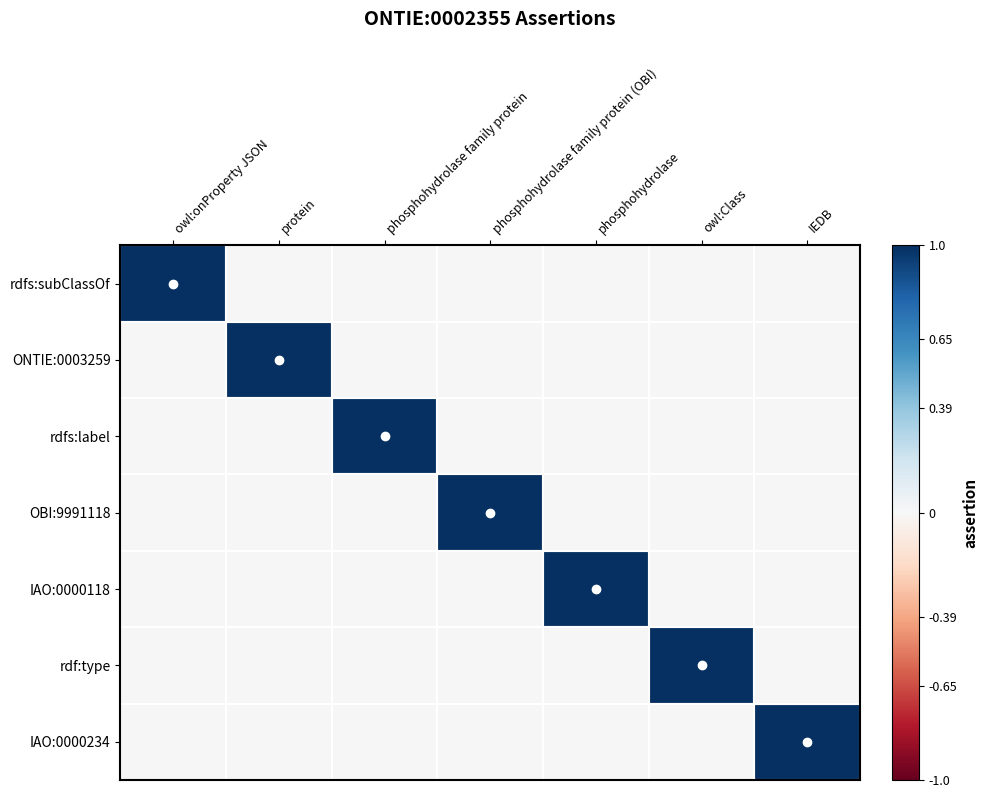

At which category is the sum across all series the highest?

owl:onProperty JSON